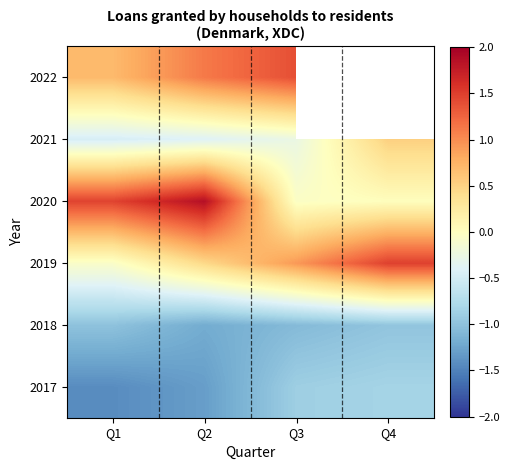

How many values in the 2021 series exceed 0?

1